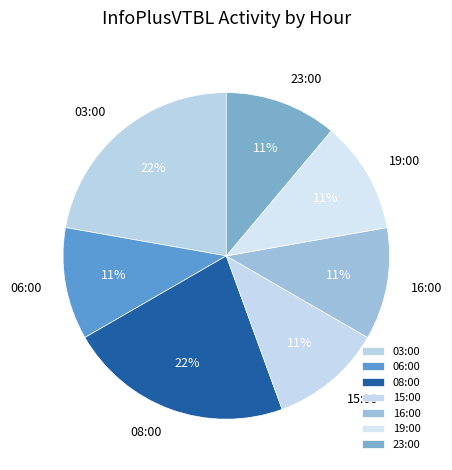

Do 16:00 and 03:00 together represent more than half of the pie?

No